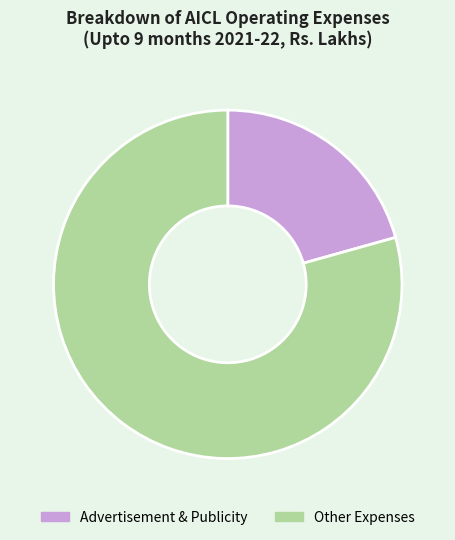

Which has a higher value, Advertisement & Publicity or Other Expenses?

Other Expenses